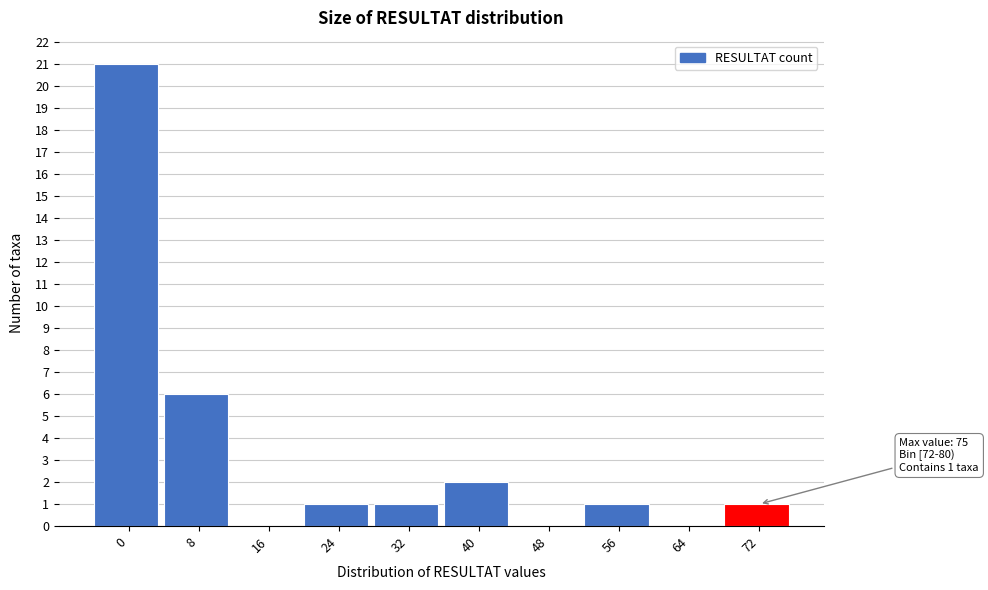

Reading right to left, what are all the values shown in this chart?

72=1	64=0	56=1	48=0	40=2	32=1	24=1	16=0	8=6	0=21